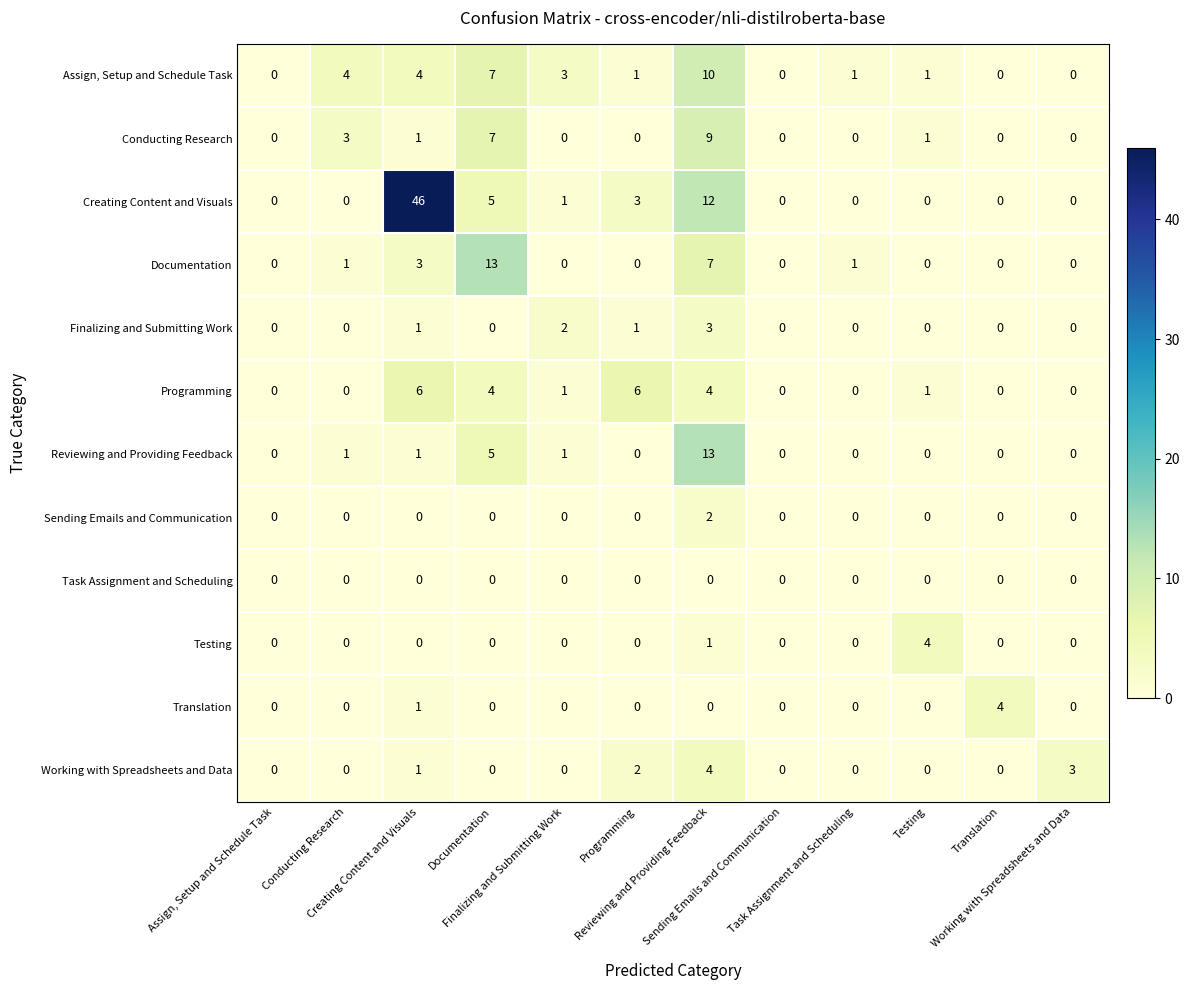

What is the greatest value displayed?

46